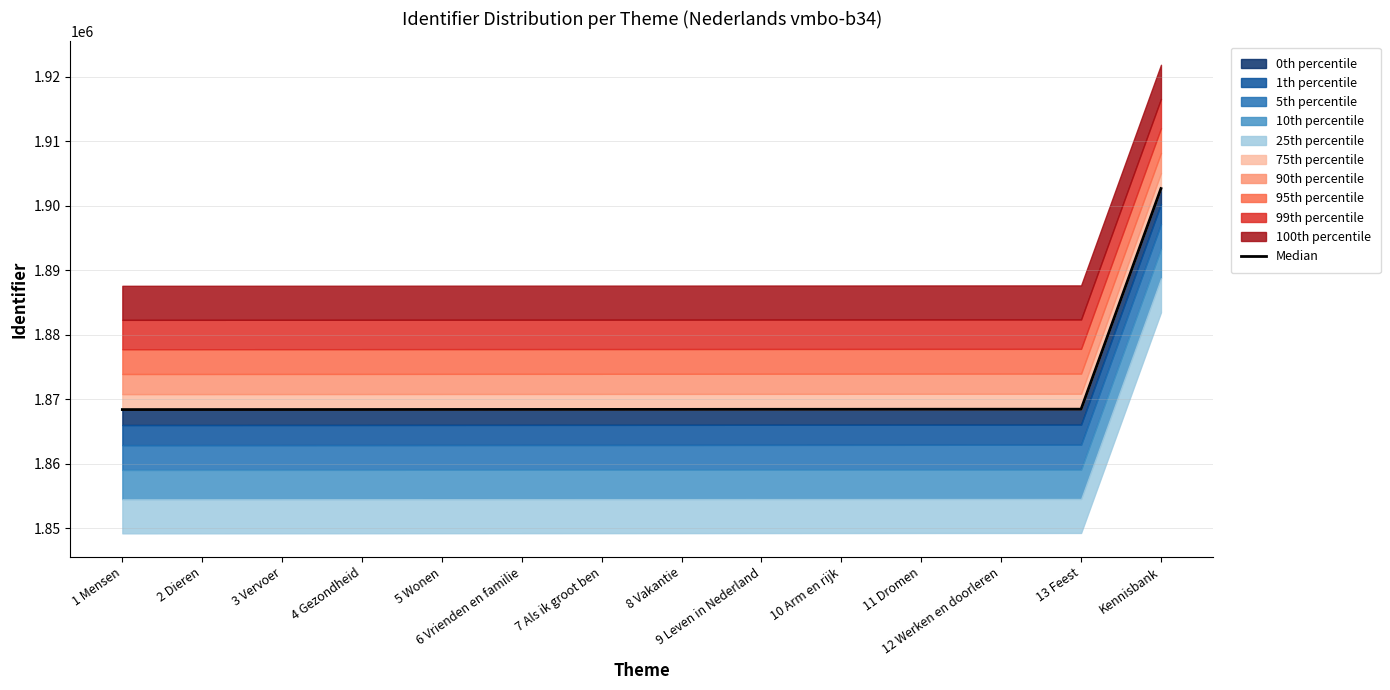

What is the change in value from 10 Arm en rijk to 11 Dromen?

+8